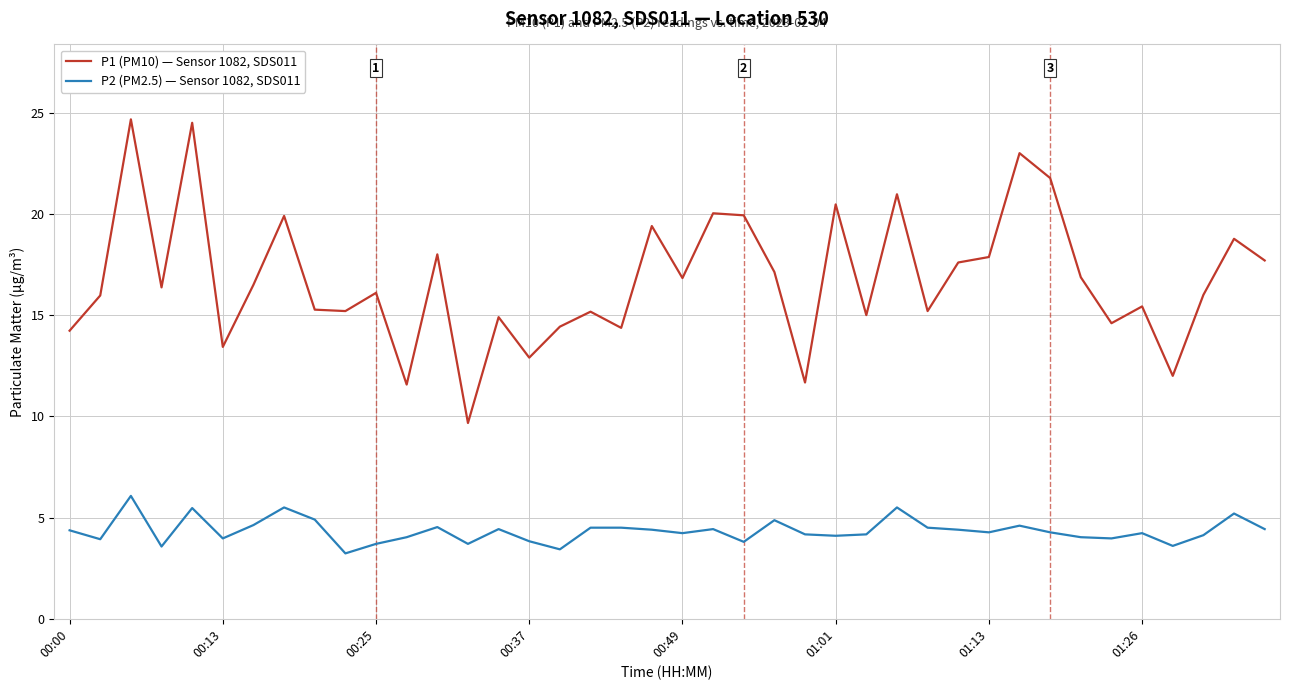

Rank the series by their maximum value, from lowest to highest.

P2 (PM2.5) — Sensor 1082, SDS011, P1 (PM10) — Sensor 1082, SDS011